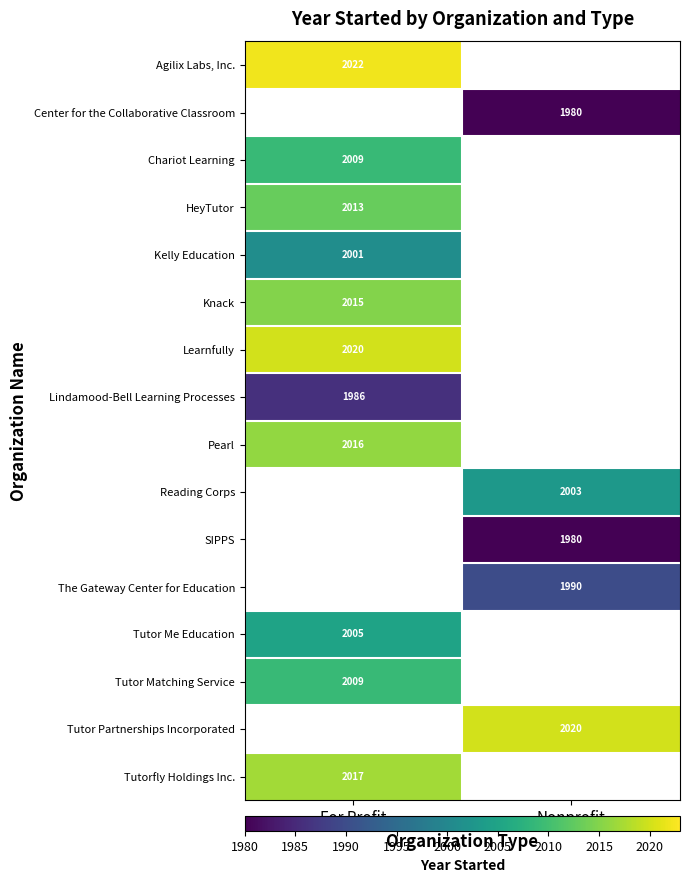

Which label corresponds to the smallest value in the chart?

Nonprofit